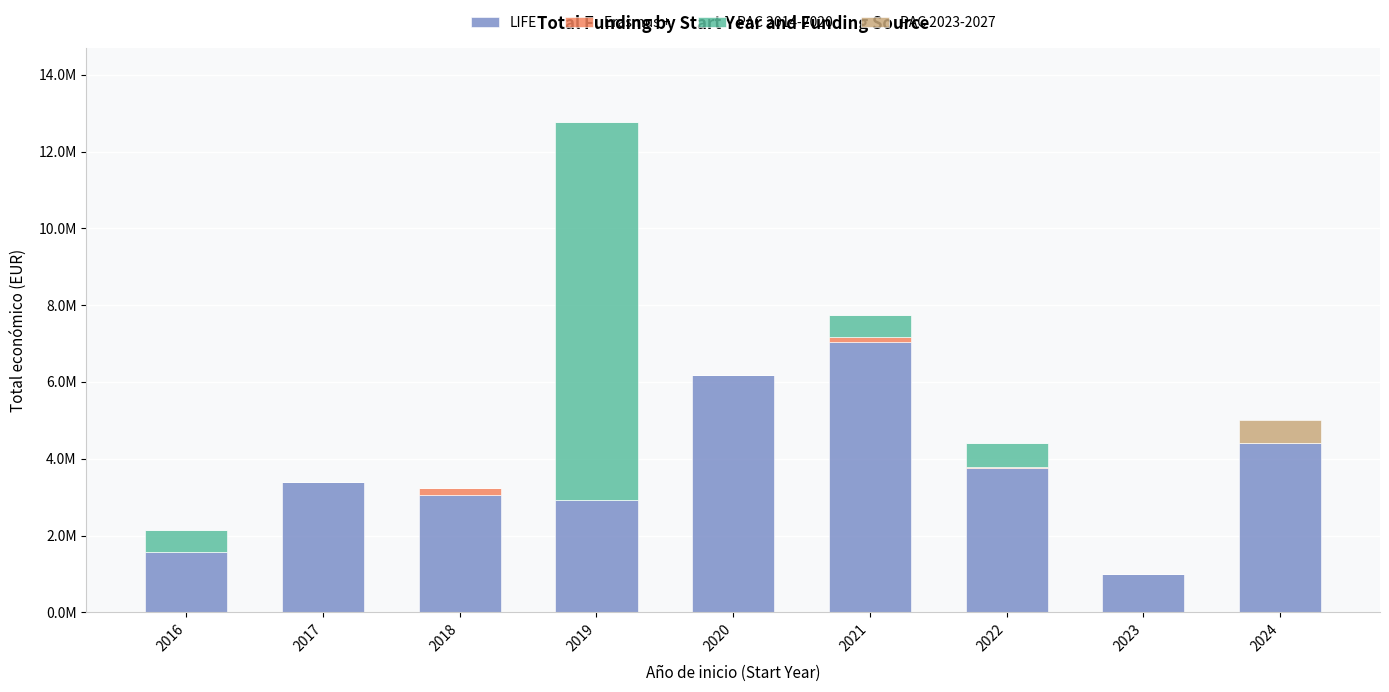

Rank the series by their maximum value, from highest to lowest.

PAC 2014-2020, LIFE, PAC 2023-2027, Erasmus +